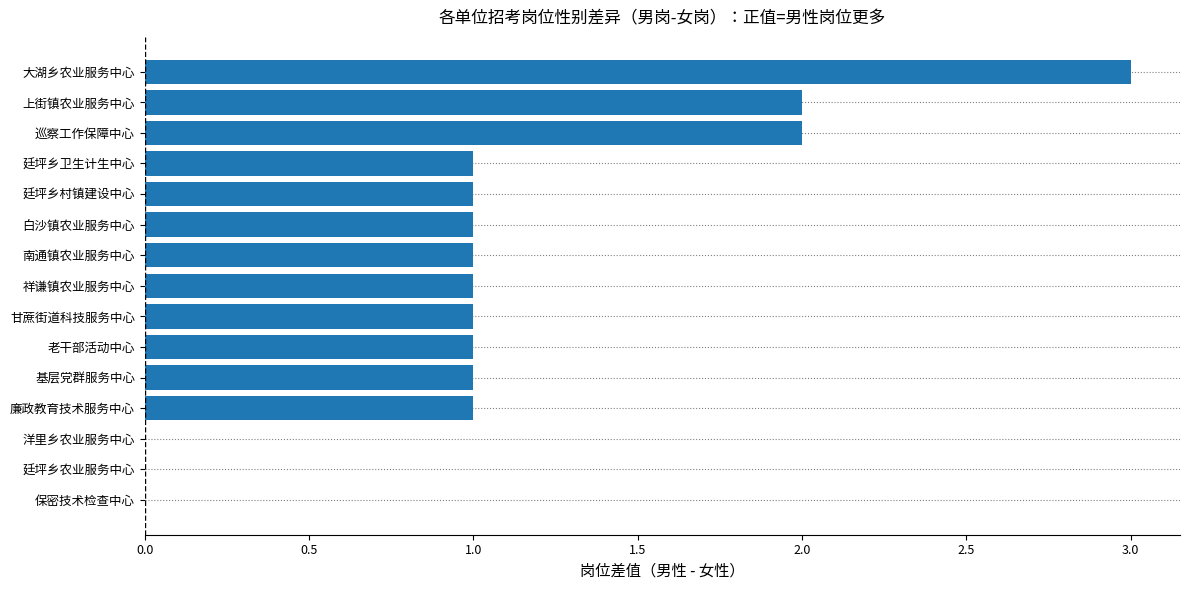

What is the average value?

1